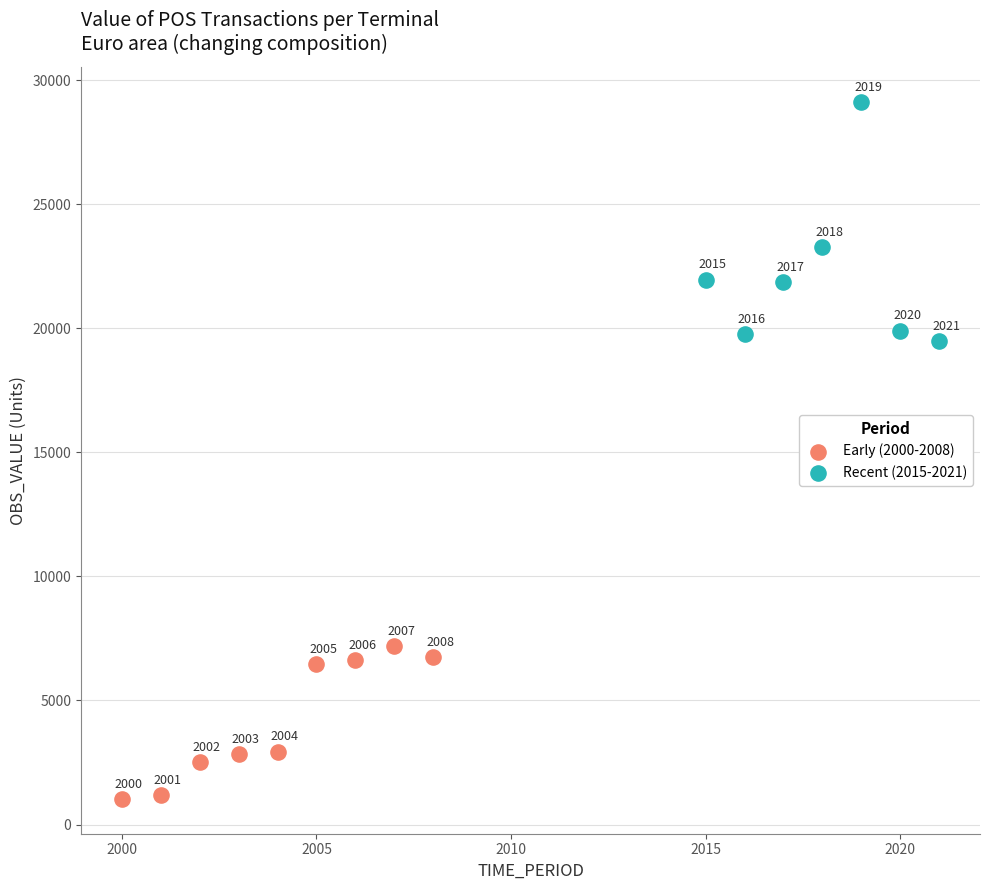

Which series contains the lowest Y value?

Early (2000-2008)